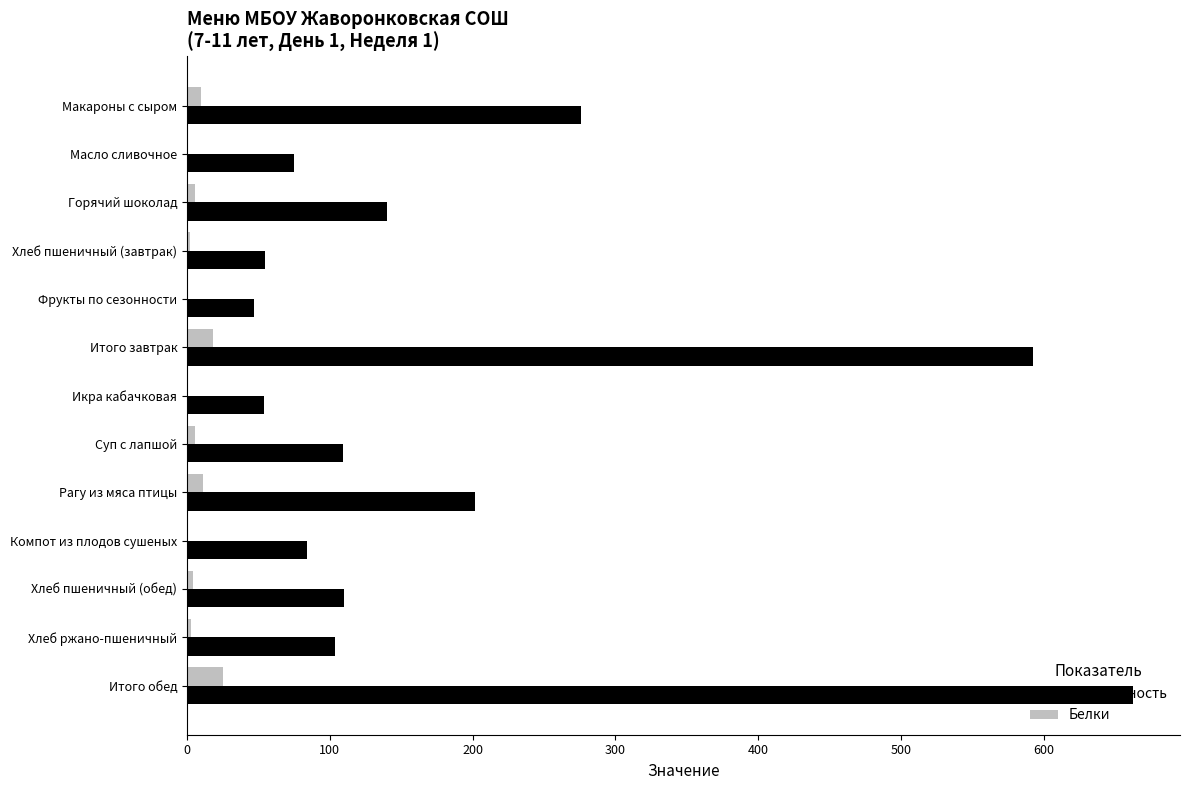

Which label corresponds to the largest value in the chart?

Итого обед